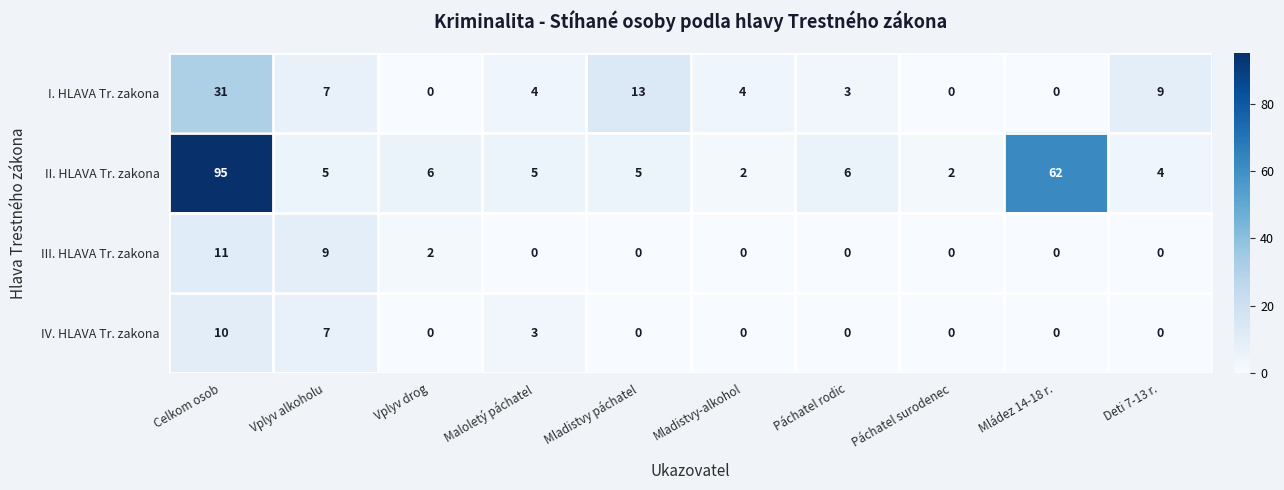

At which category is the sum across all series the highest?

Celkom osob